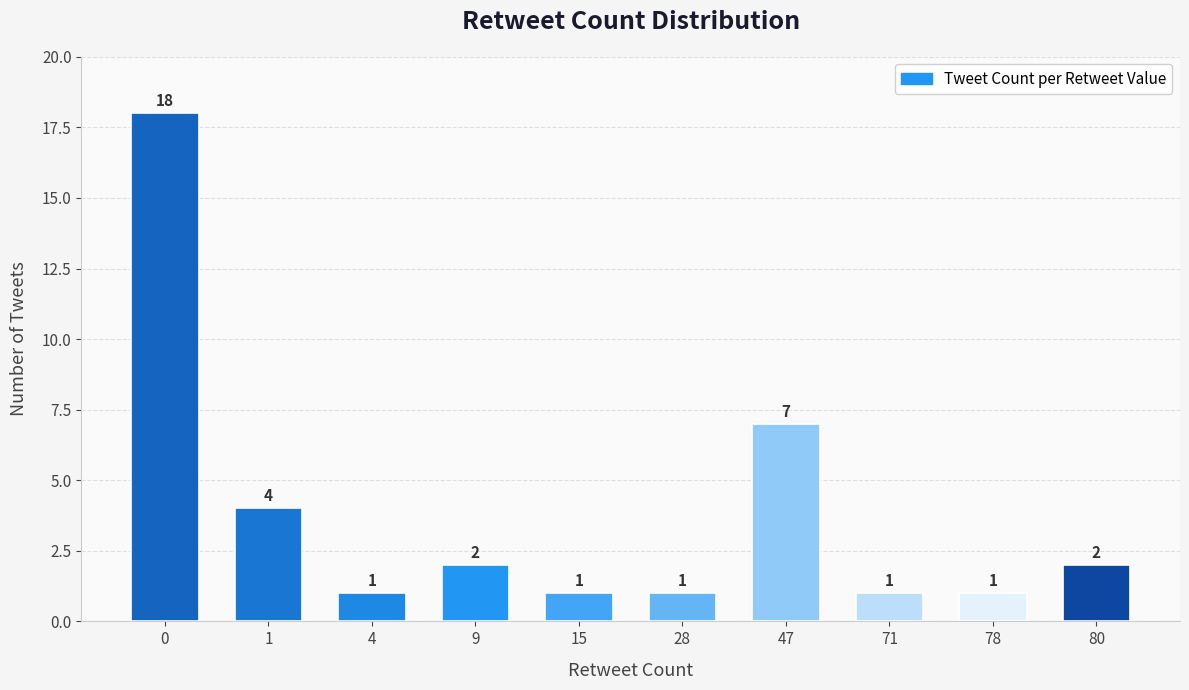

The value at 47 is 4. True or false?

False